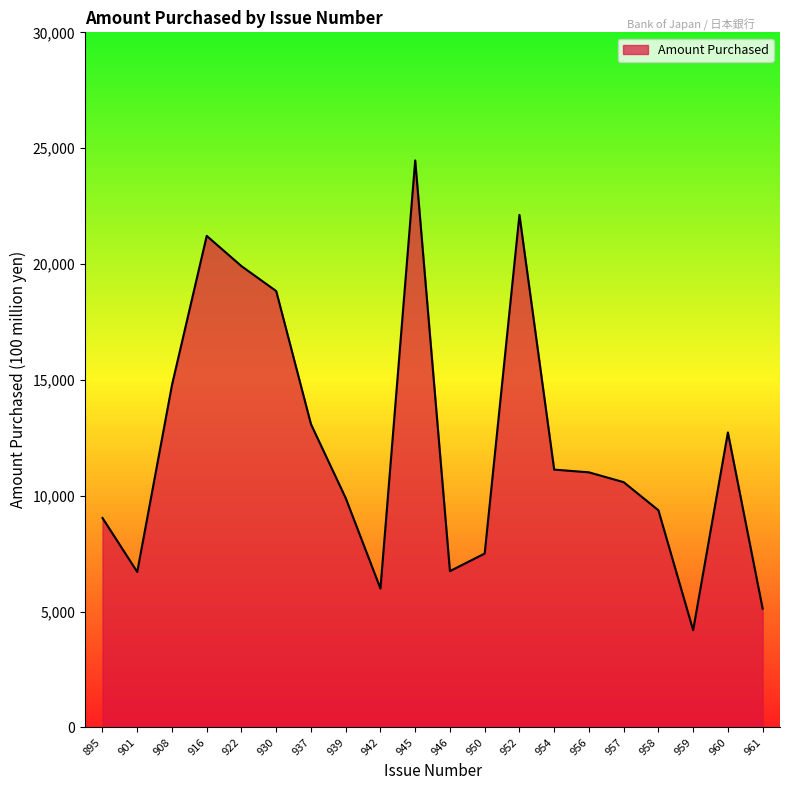

Is it true that the value at 901 is 6710?

True